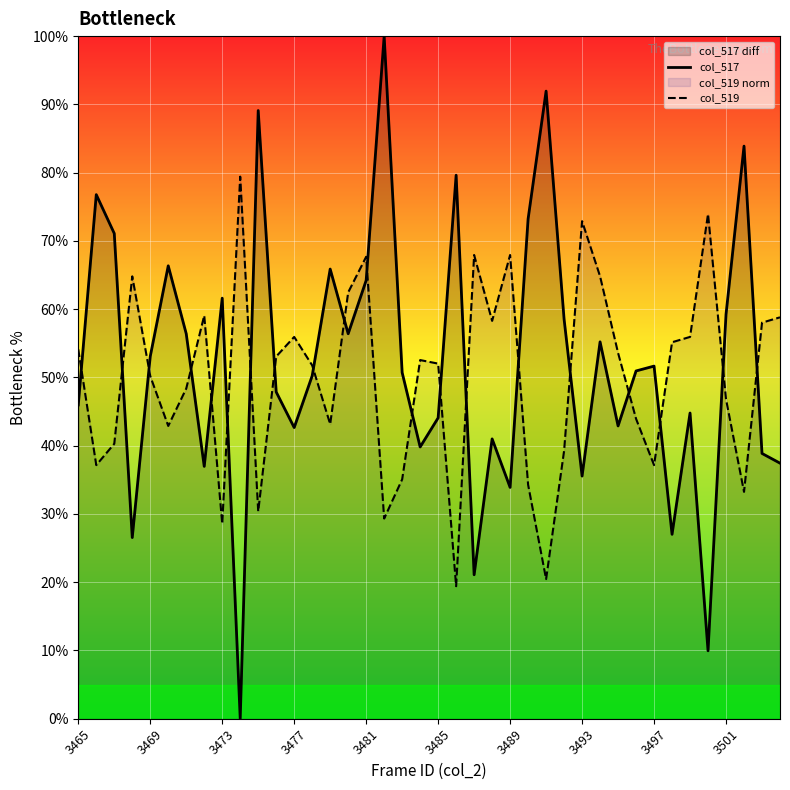

True or false: col_517 has a value of 56.4 at 15.

True